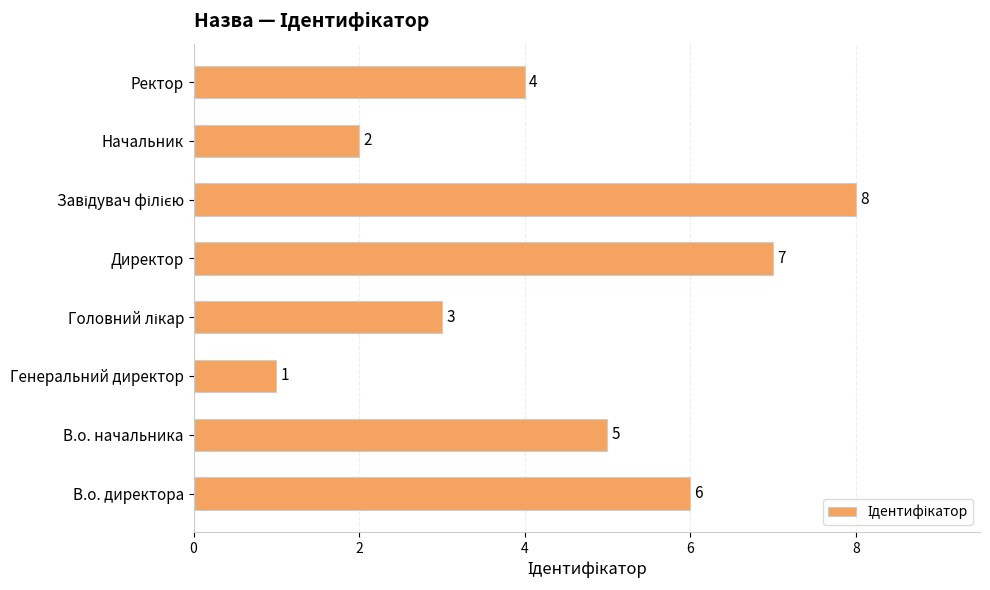

The value at В.о. директора is 6. True or false?

True